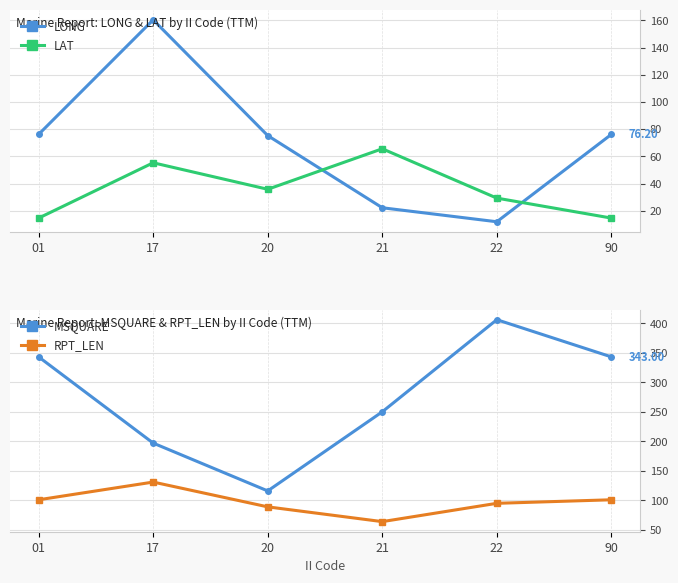

At which category does the chart reach its peak across all series?

22